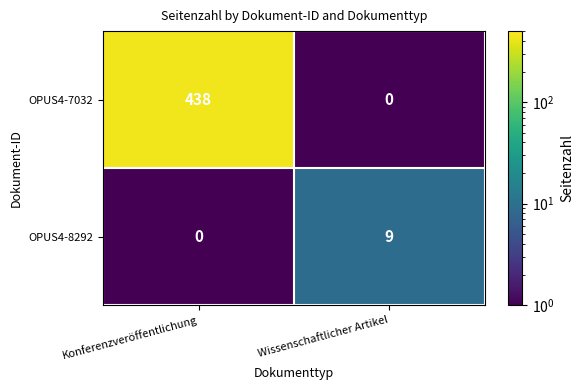

What is the maximum value shown in the chart?

438